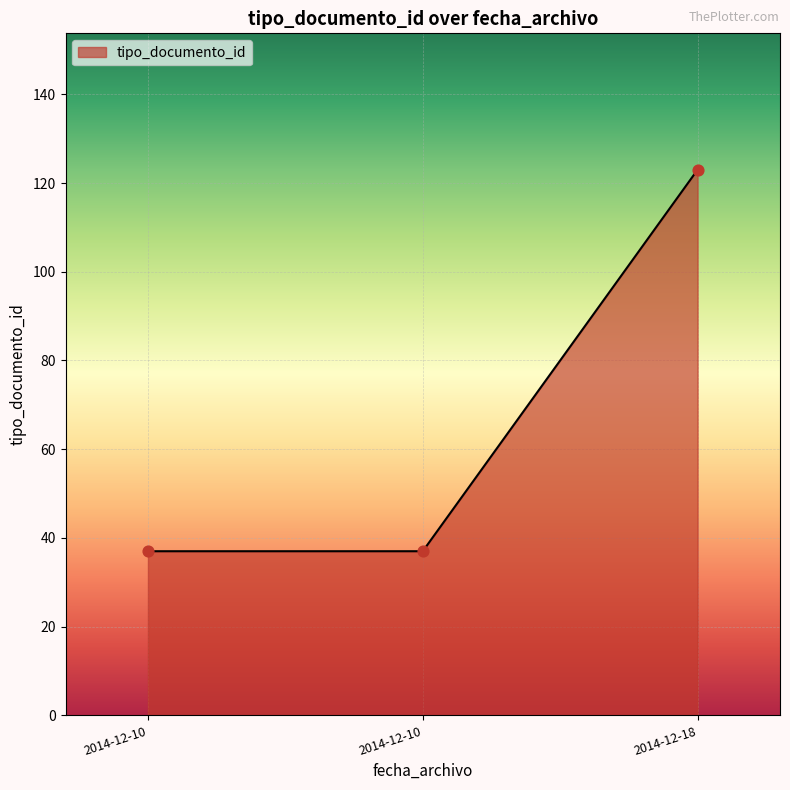

How many lines are shown in the chart?

1